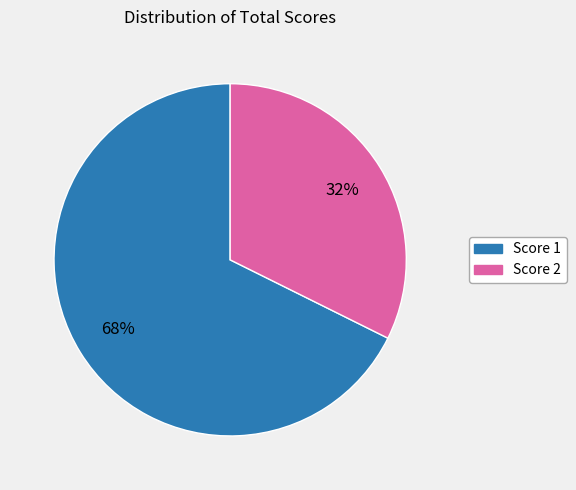

Rank the categories by value from highest to lowest.

Score 1, Score 2